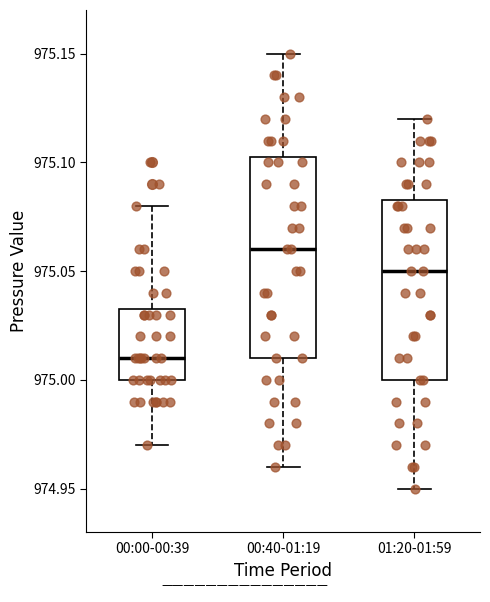

Where does the upper whisker of the box for 00:00-00:39 end on the y-axis? The values are not printed on the chart, so give them approximately, as read against the axis.

975.080